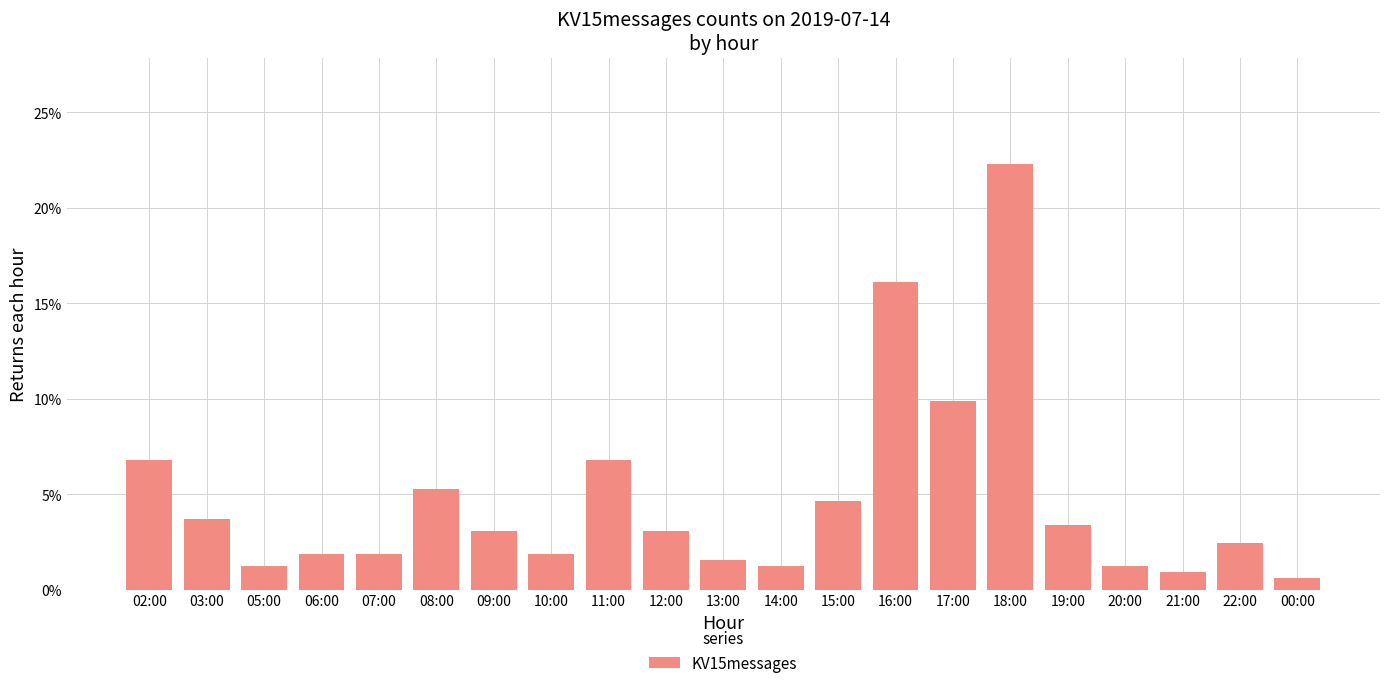

Are the bars horizontal?

No